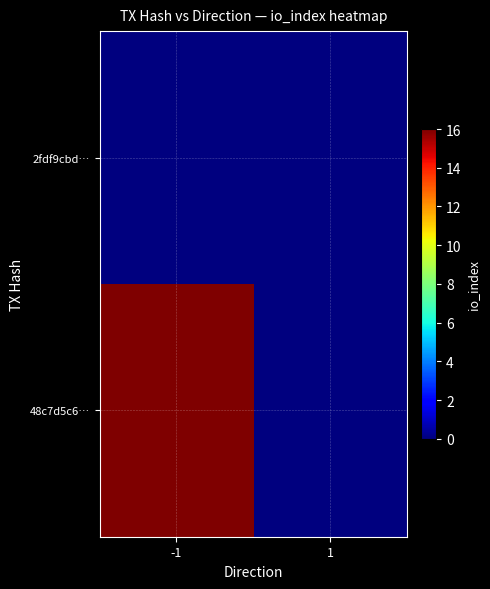

Rank the series by their average value, from lowest to highest.

2fdf9cbd…, 48c7d5c6…